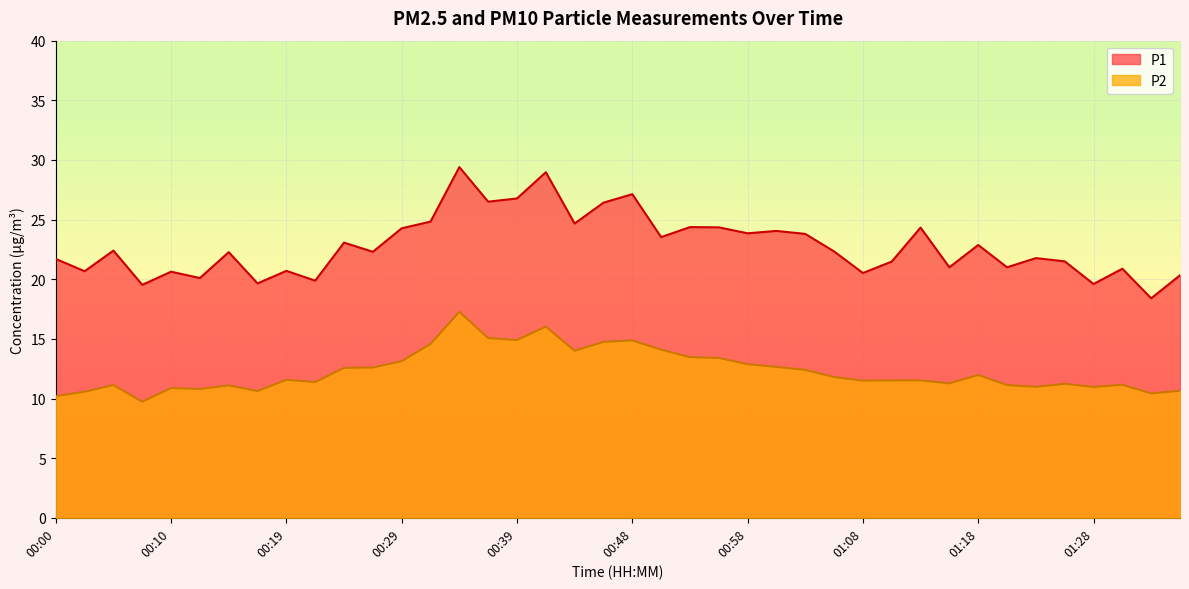

Which category has the highest value across all series?

00:34